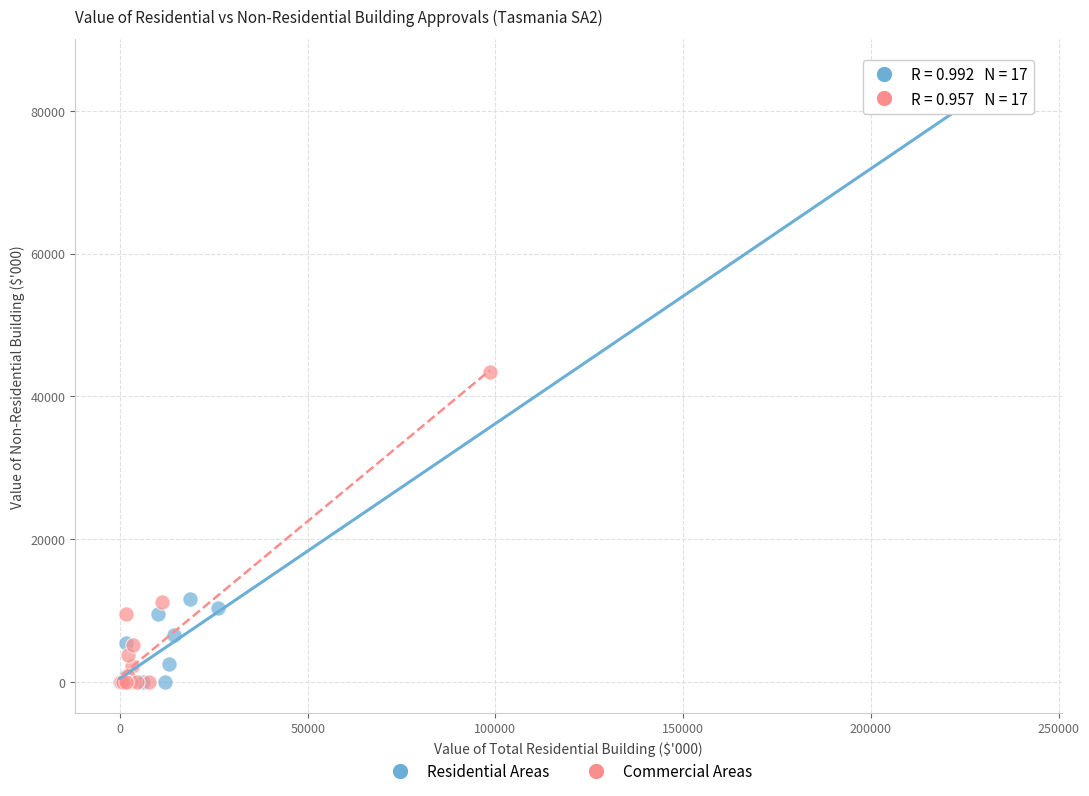

Which series has the largest Y range (max minus min)?

Residential Areas